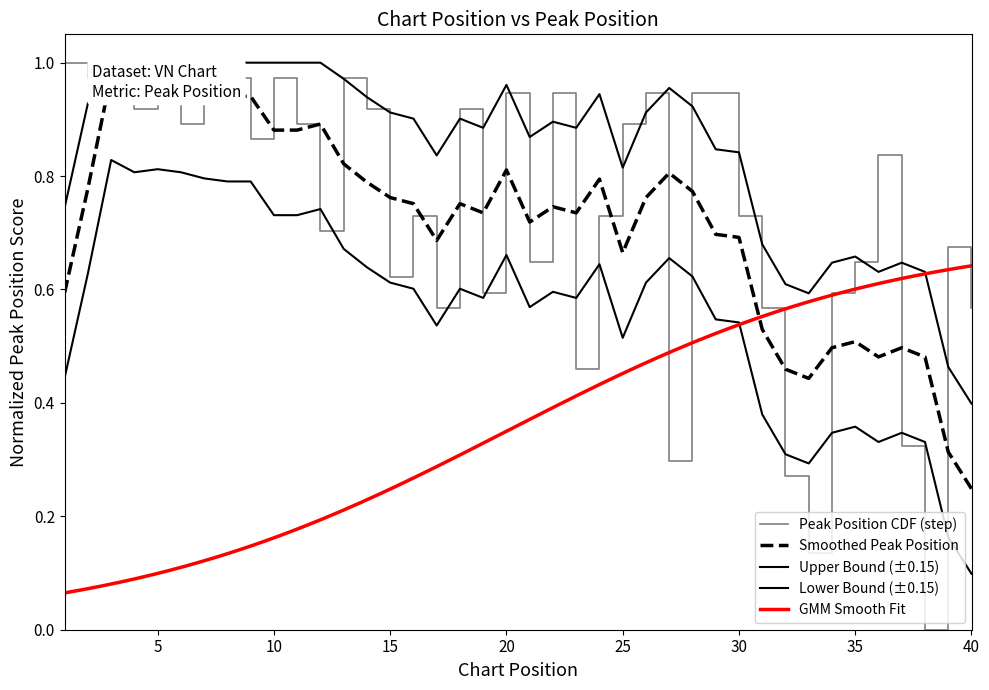

True or false: the data shows 0.9 at 25.

True